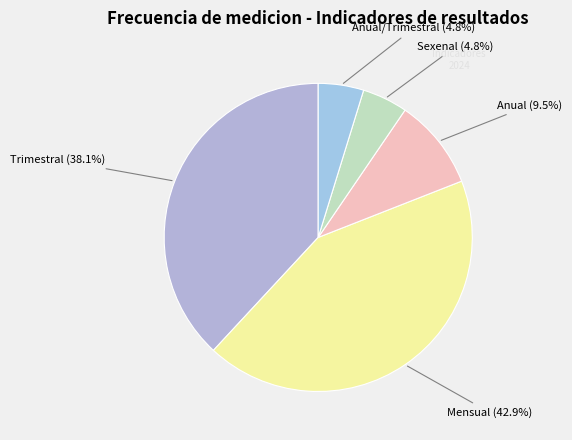

To the nearest percent, what is the difference between the largest and smallest slice percentages?

38%